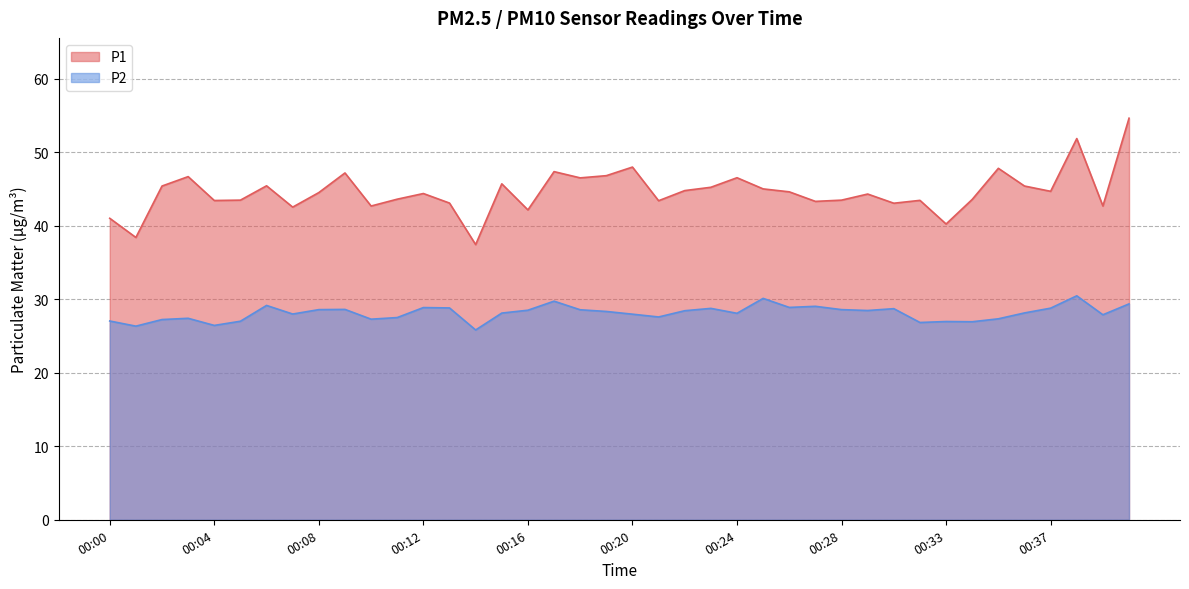

How many interior local peaks does the P1 series have?

12